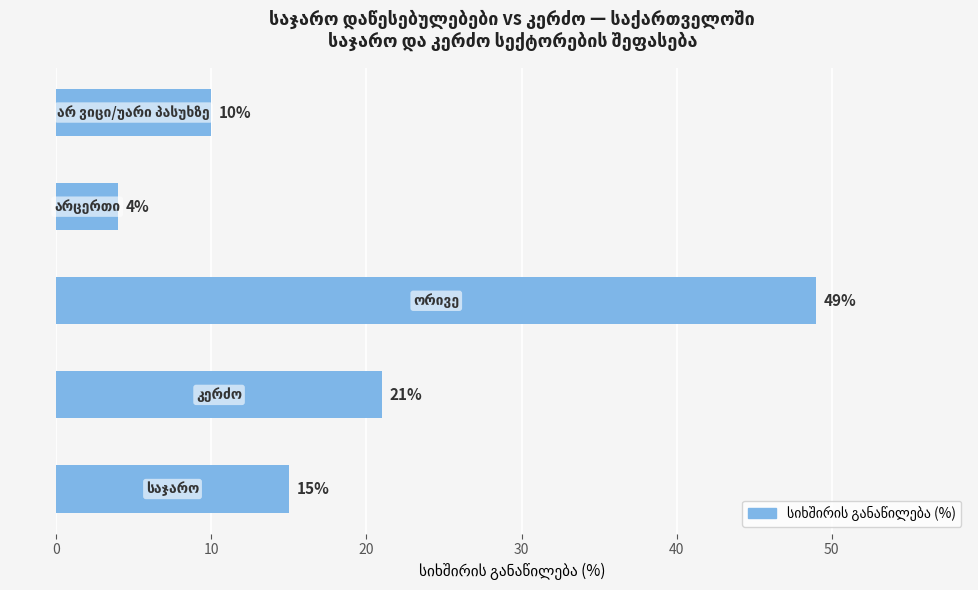

What is the difference between the maximum and second lowest values?

39